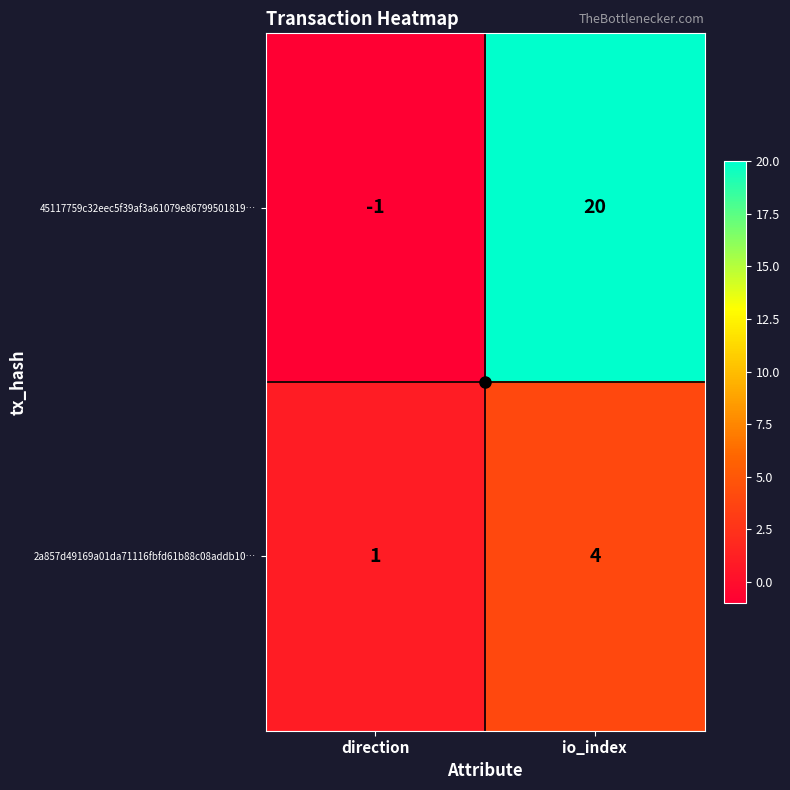

What is the spread (max minus min) of values at direction?

2